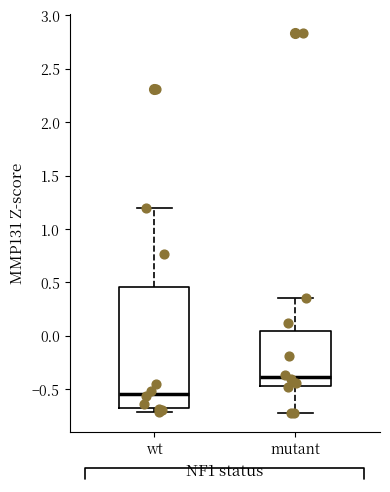

Which box is the tallest, from its lower edge to its upper edge?

wt